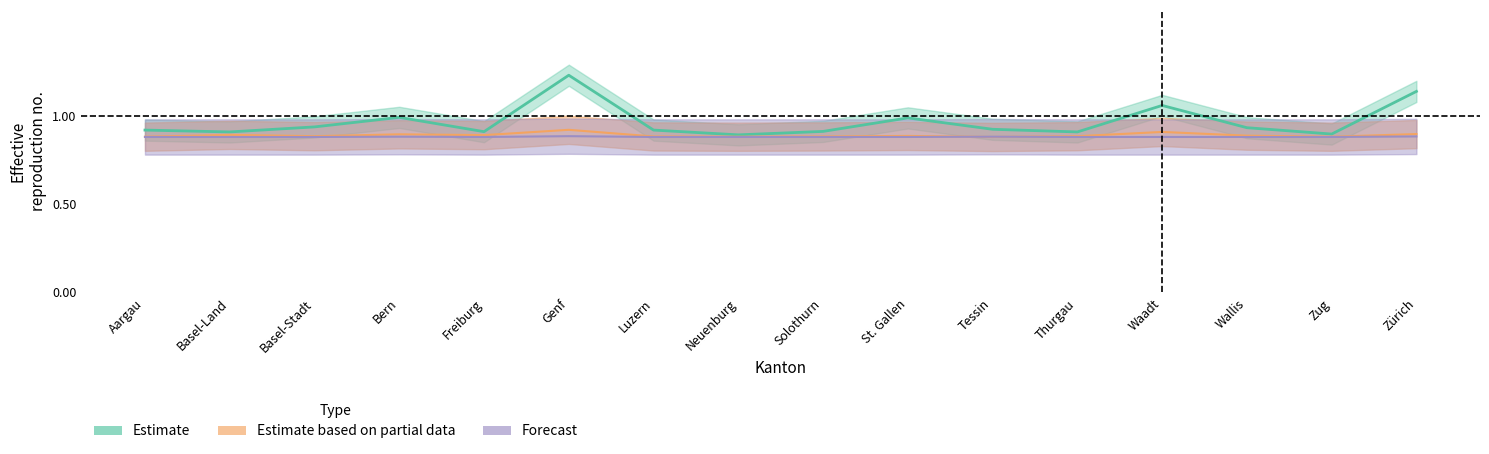

At which label does Beginn Papierbeschaffung reach its peak?

Genf